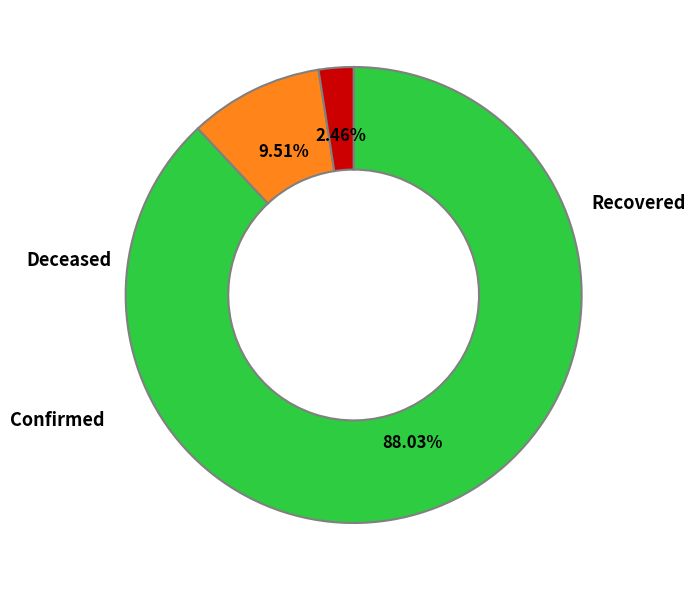

Is there a majority slice in this chart?

Yes